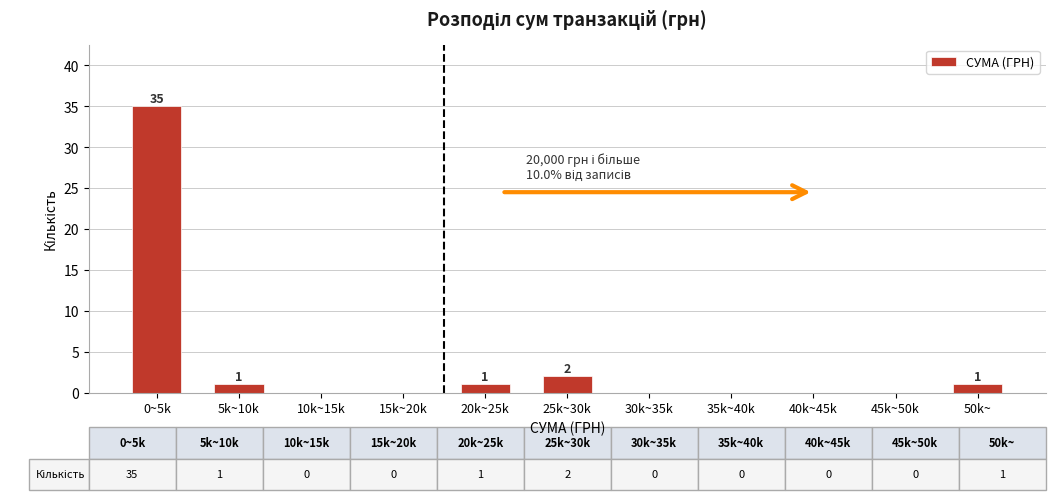

Reading left to right, what are all the values shown in this chart?

0~5k=35	5k~10k=1	10k~15k=0	15k~20k=0	20k~25k=1	25k~30k=2	30k~35k=0	35k~40k=0	40k~45k=0	45k~50k=0	50k~=1